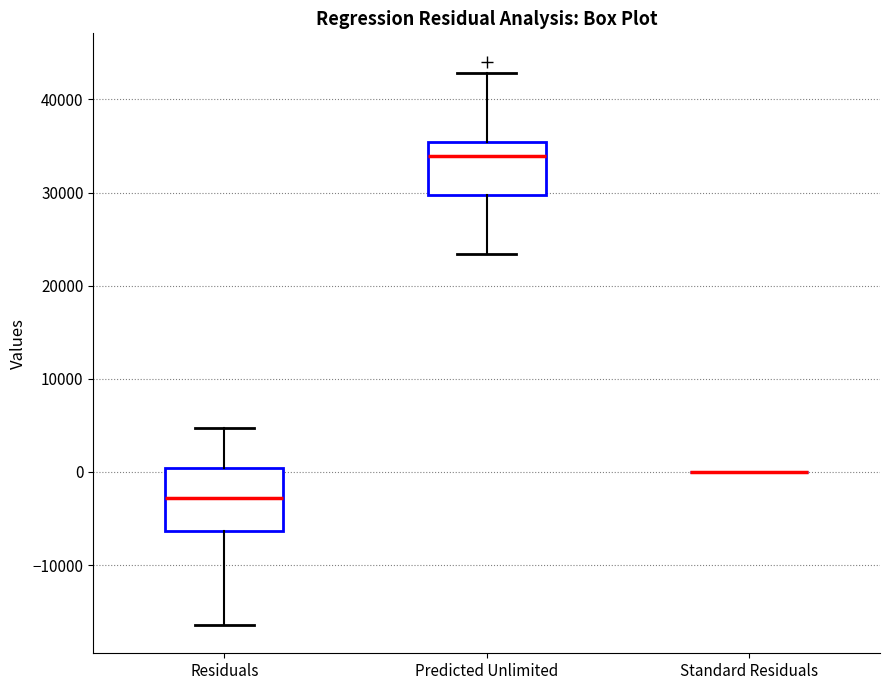

Reading left to right, transcribe this box plot: for each box, give where its median line is, the range the box spans, and where its two whiskers end, as read against the y-axis. The values are not printed on the chart, so give them approximately, as read against the axis.

Residuals: median -3000, box -6000 to 0, whiskers -16000 to 5000
Predicted Unlimited: median 34000, box 30000 to 35000, whiskers 23000 to 43000
Standard Residuals: box collapsed to a line at 0, whiskers 0 to 0